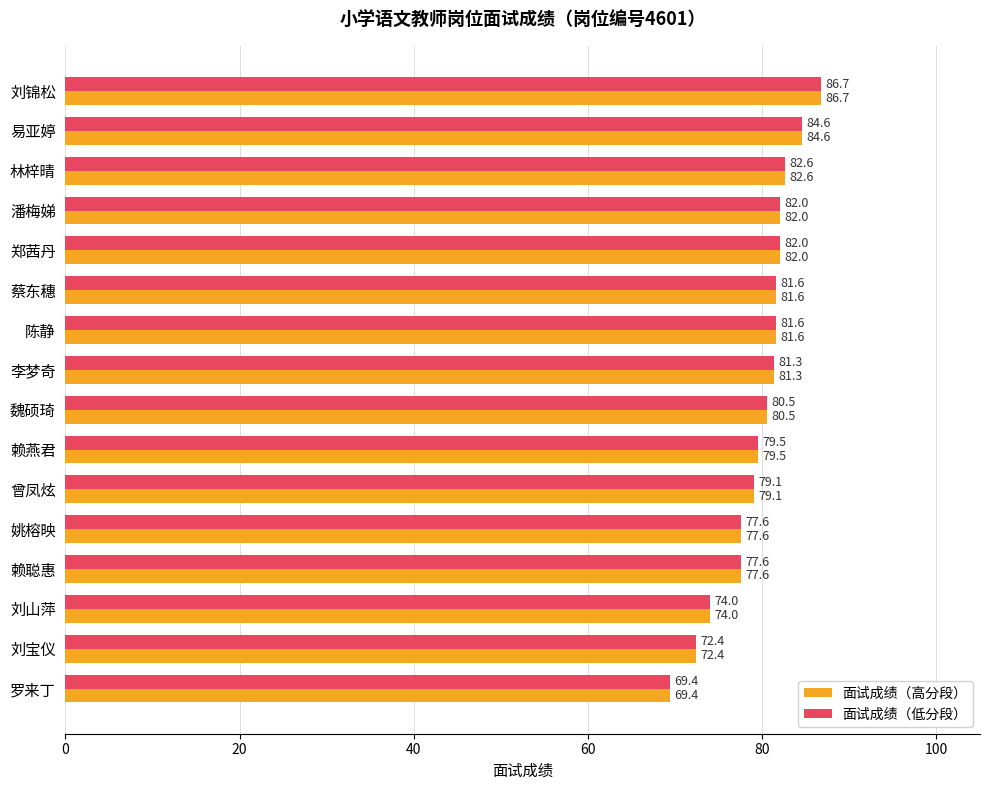

At which category is the sum across all series the highest?

刘锦松